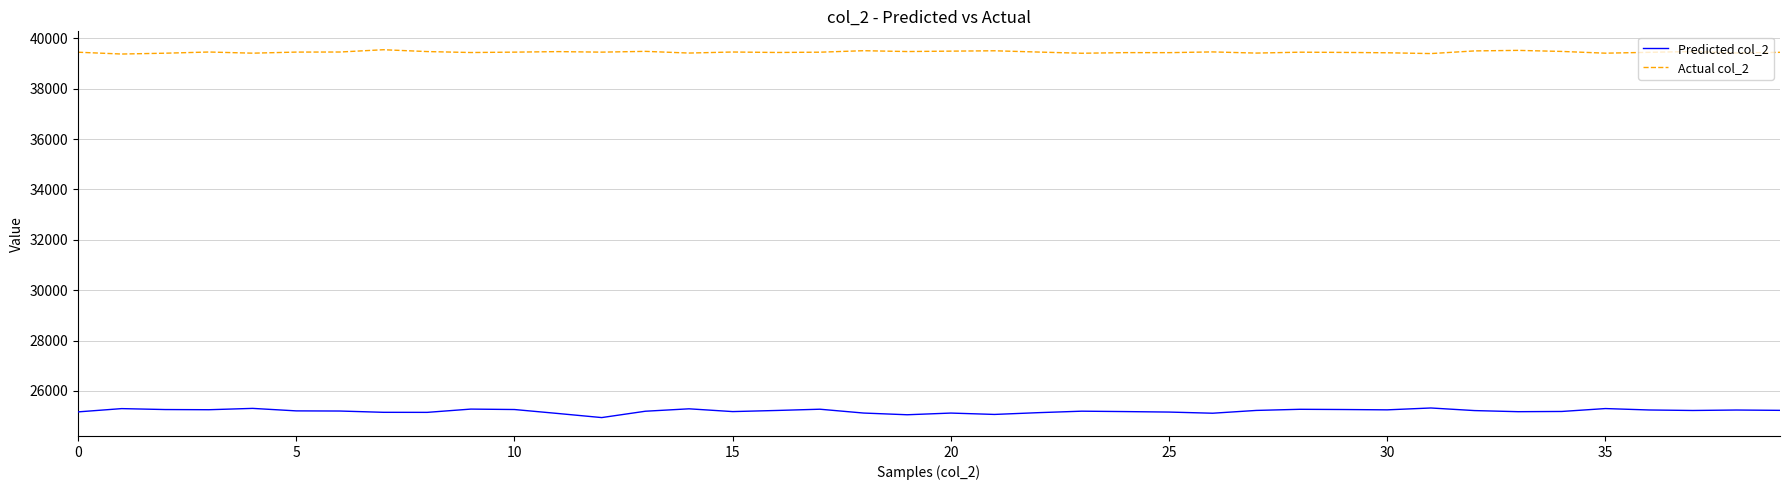

True or false: Actual col_2 and Predicted col_2 intersect in this chart.

False